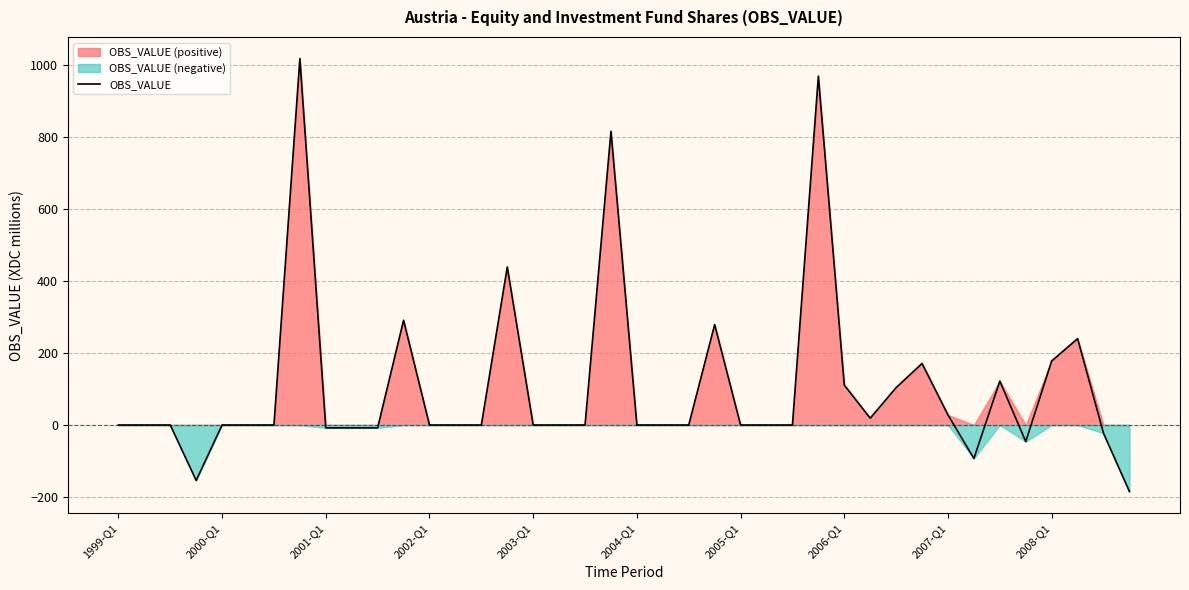

Reading left to right, transcribe all the data shown in this chart.

0	0	0	-154	0	0	0	1018	-8	-8	-8	291	0	0	0	439	0	0	0	816	0	0	0	279	0	0	0	969	111	19	104	171	28	-93	122	-46	178	240	-23	-185